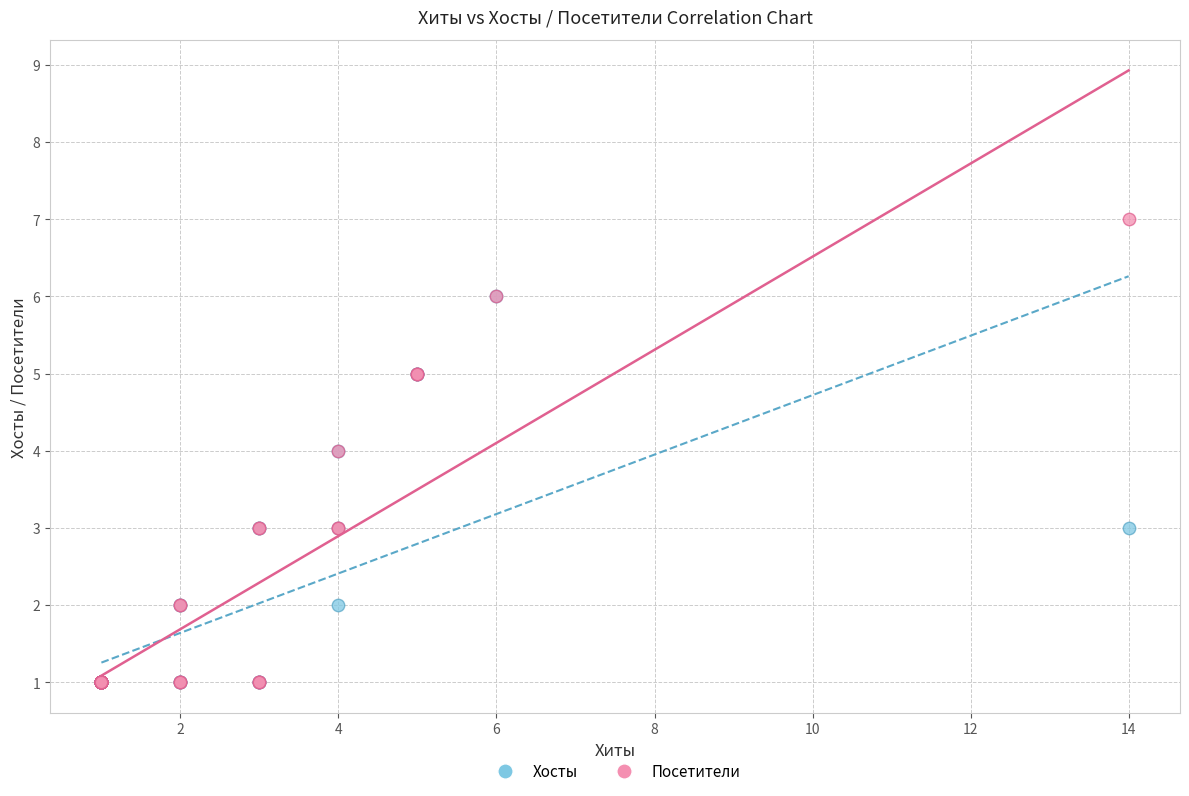

Which series contains the highest Y value?

Посетители